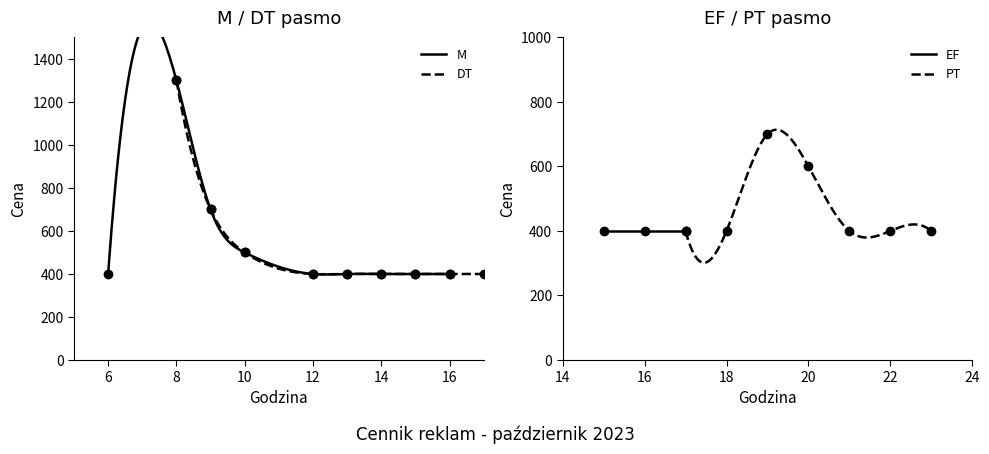

The value of DT at 11 is 186. True or false?

False